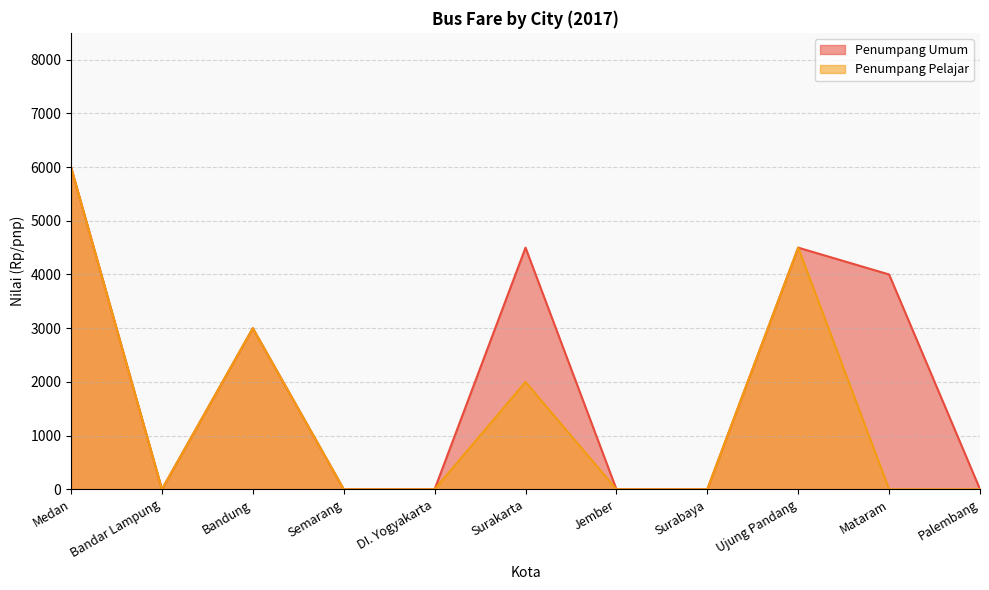

Does the chart display data point markers on the line(s)?

No